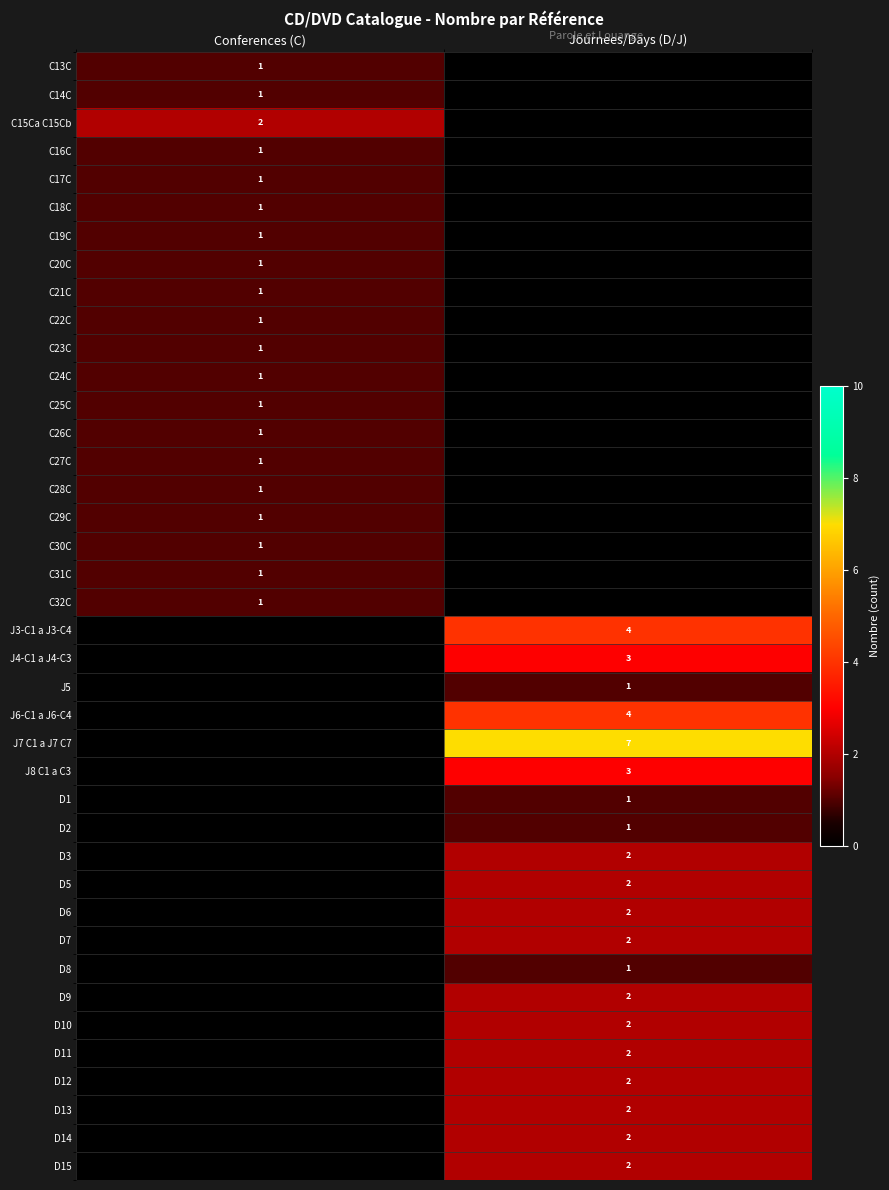

What is the total value across all series at Conferences (C)?

21